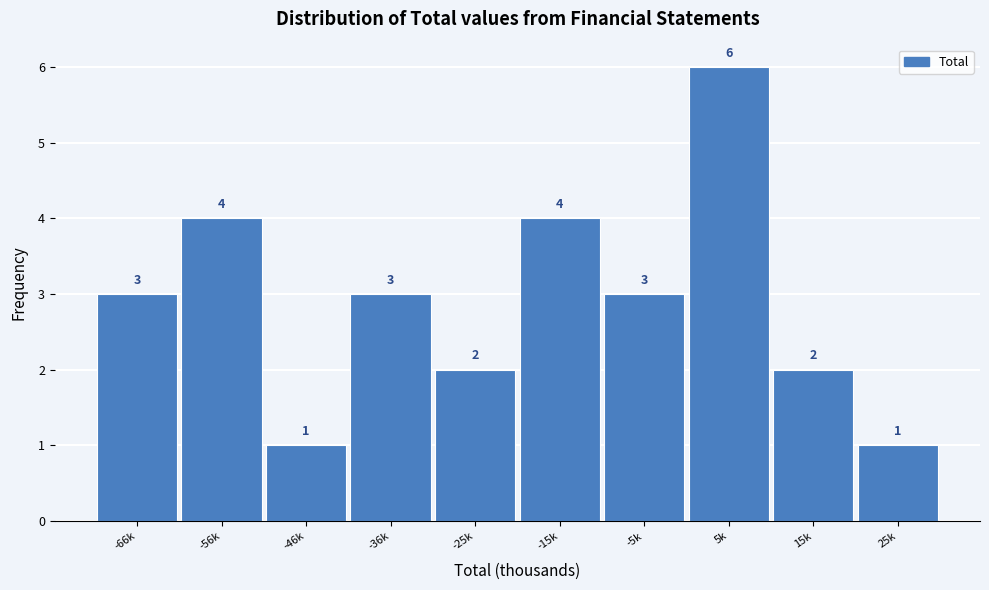

Reading left to right, transcribe all the data shown in this chart.

-66k=3	-56k=4	-46k=1	-36k=3	-25k=2	-15k=4	-5k=3	5k=6	15k=2	25k=1